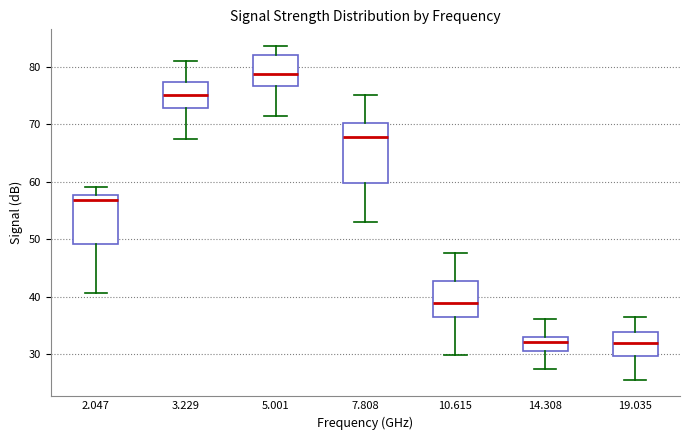

Where does the median line of the box at x = 5.001 sit on the y-axis? The values are not printed on the chart, so give them approximately, as read against the axis.

79